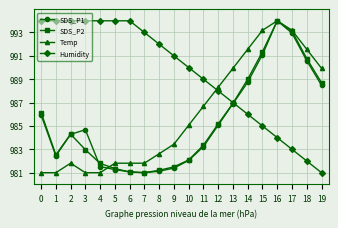

True or false: SDS_P2 has more than 2 interior local peaks.

False